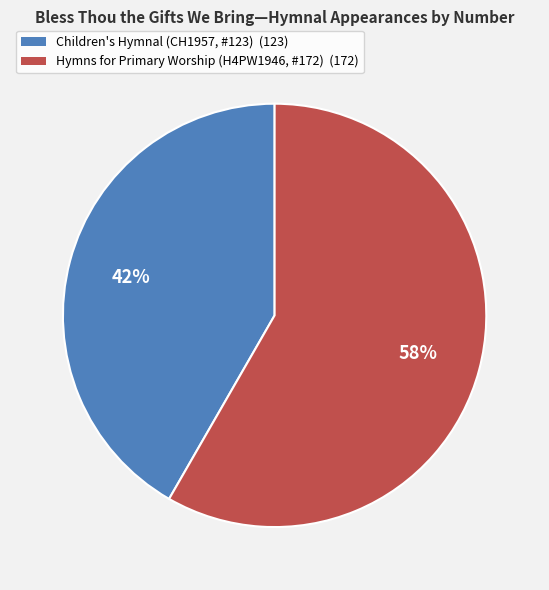

How many slices are in this pie chart?

2